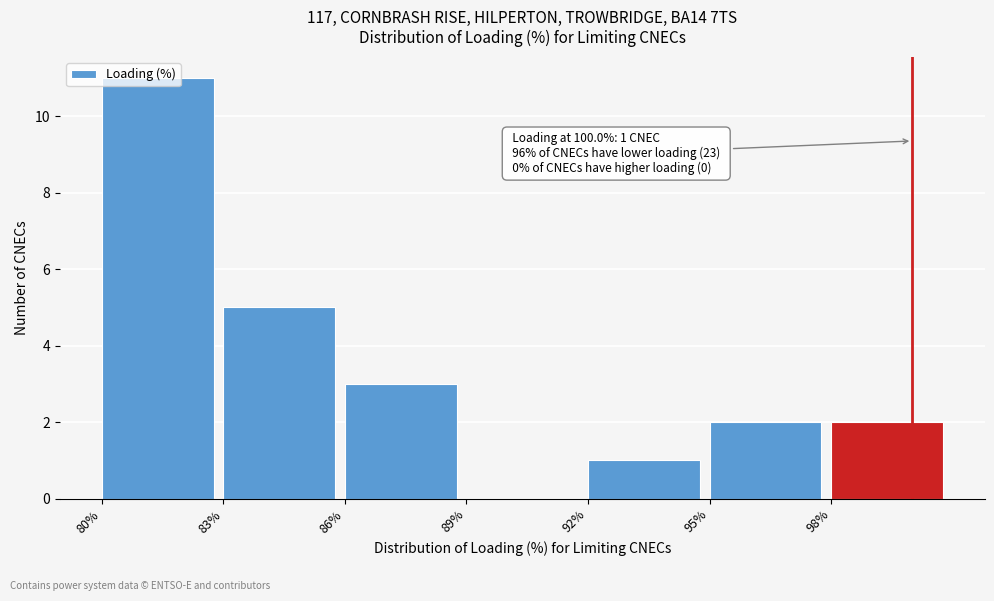

Which range on the x-axis has the tallest bar?

80 to 83